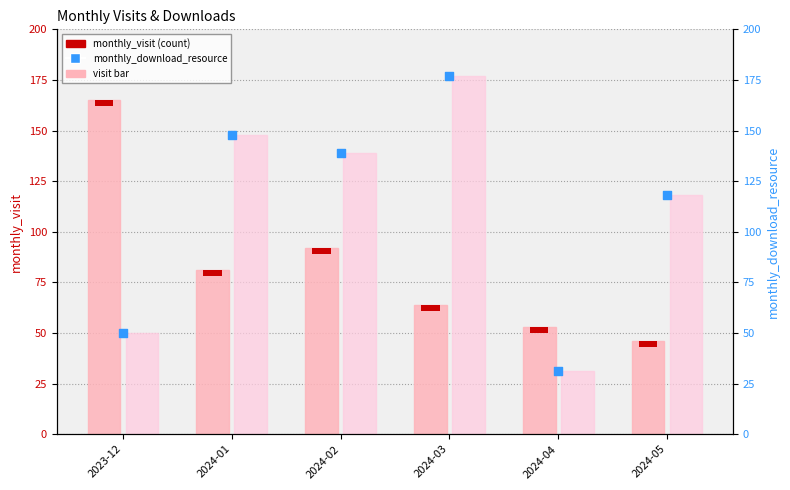

Is the value of monthly_download_resource at 2024-03 greater than the value of monthly_visit at 2023-12?

Yes